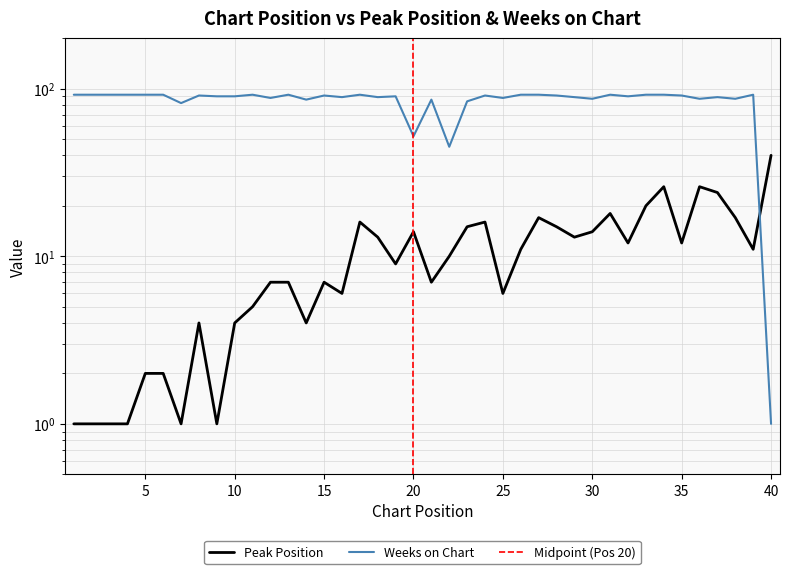

Where do Weeks on Chart and Peak Position first cross each other?

39 and 40